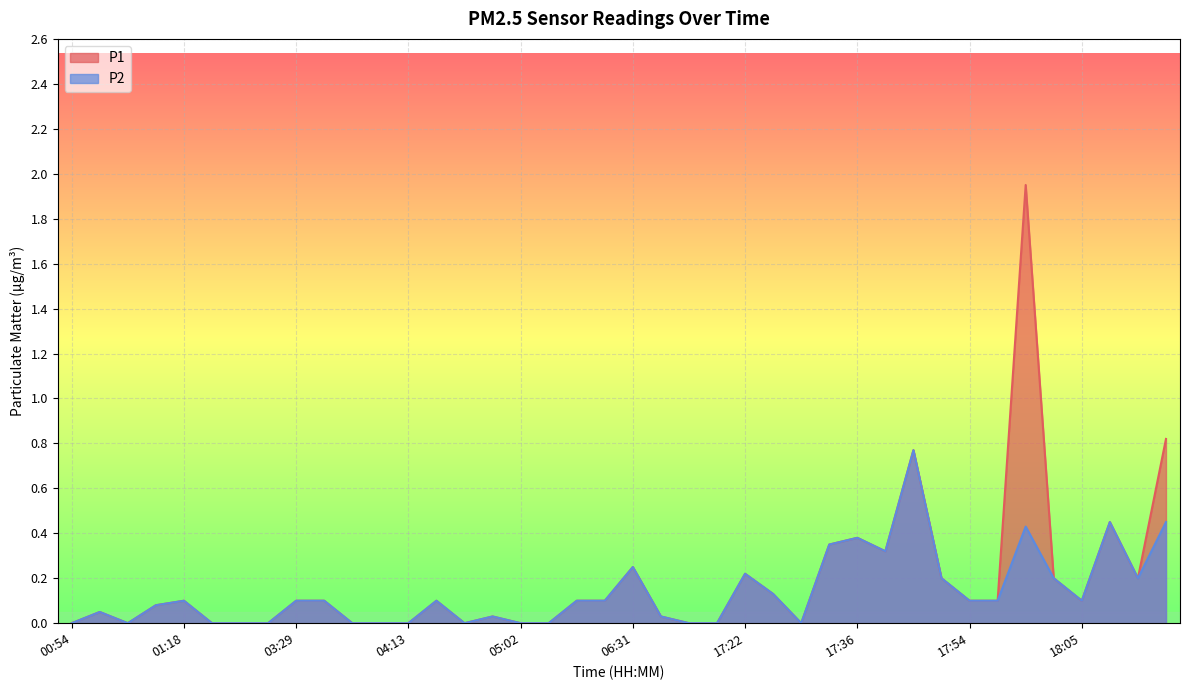

True or false: P2 has more than 0 interior local peaks.

True